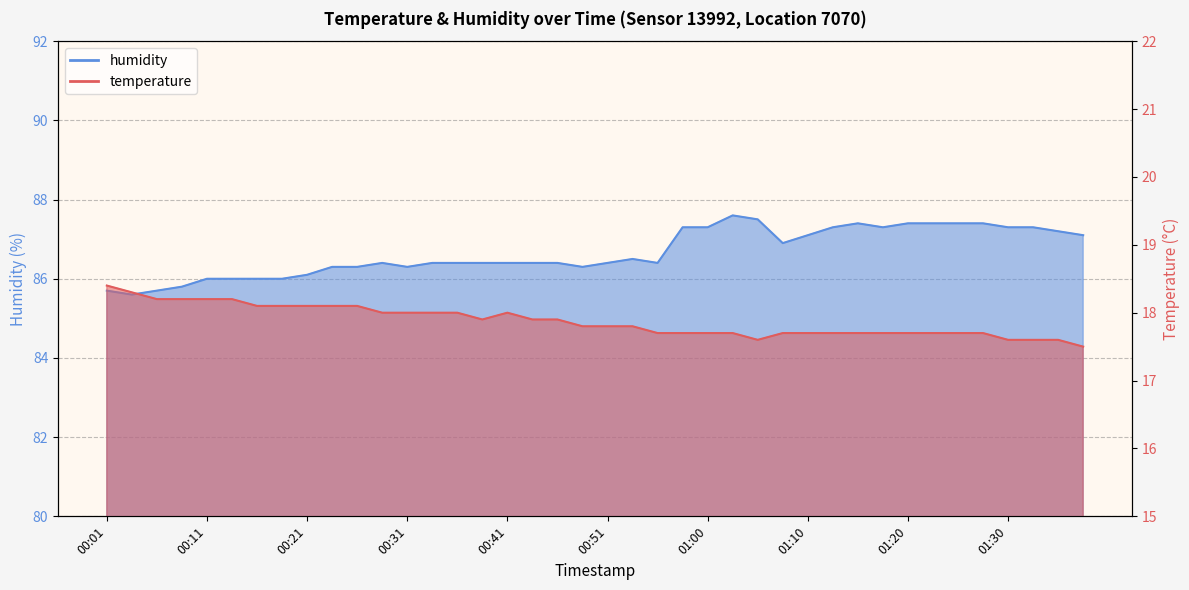

In temperature, how many points are lower than both neighbors (excluding endpoints)?

2